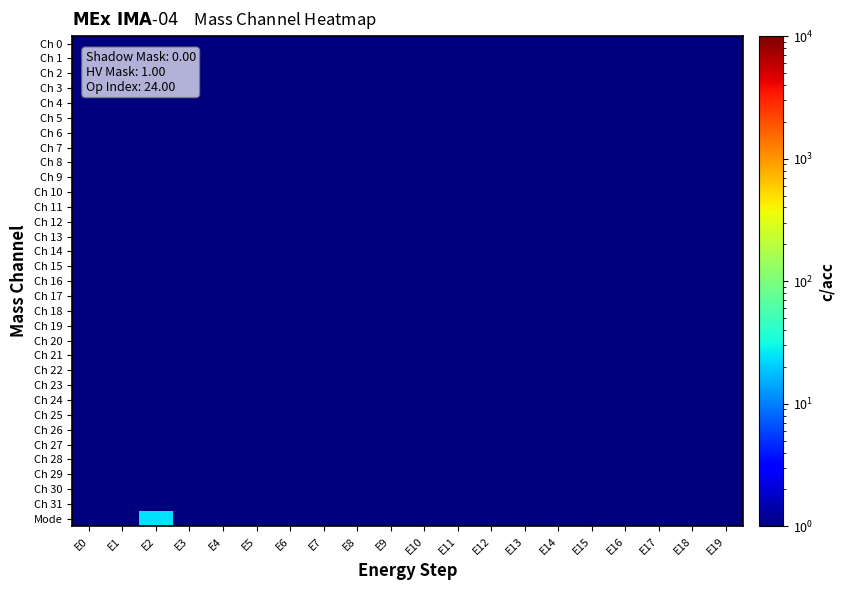

Which series has the largest total across all categories?

Mode